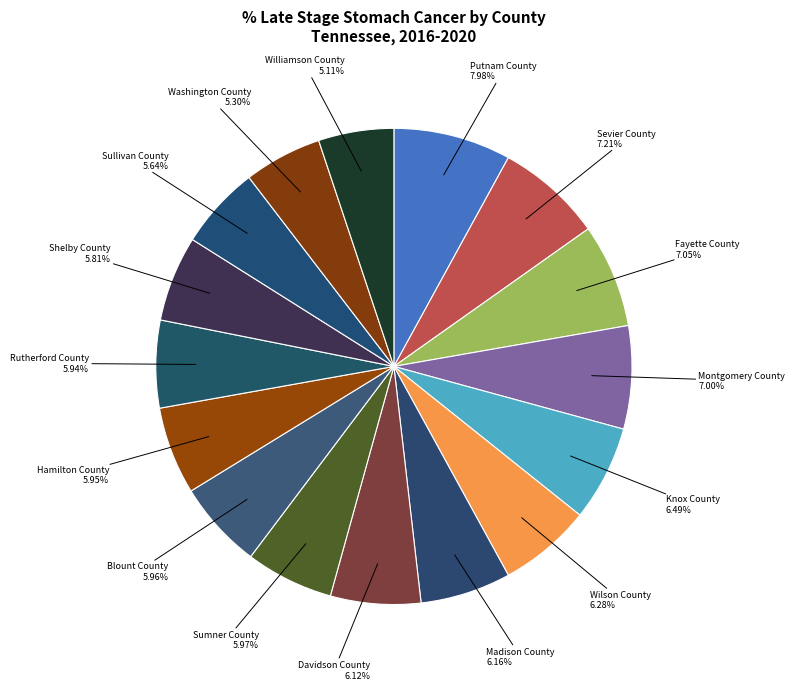

Count the number of slices in the pie.

16